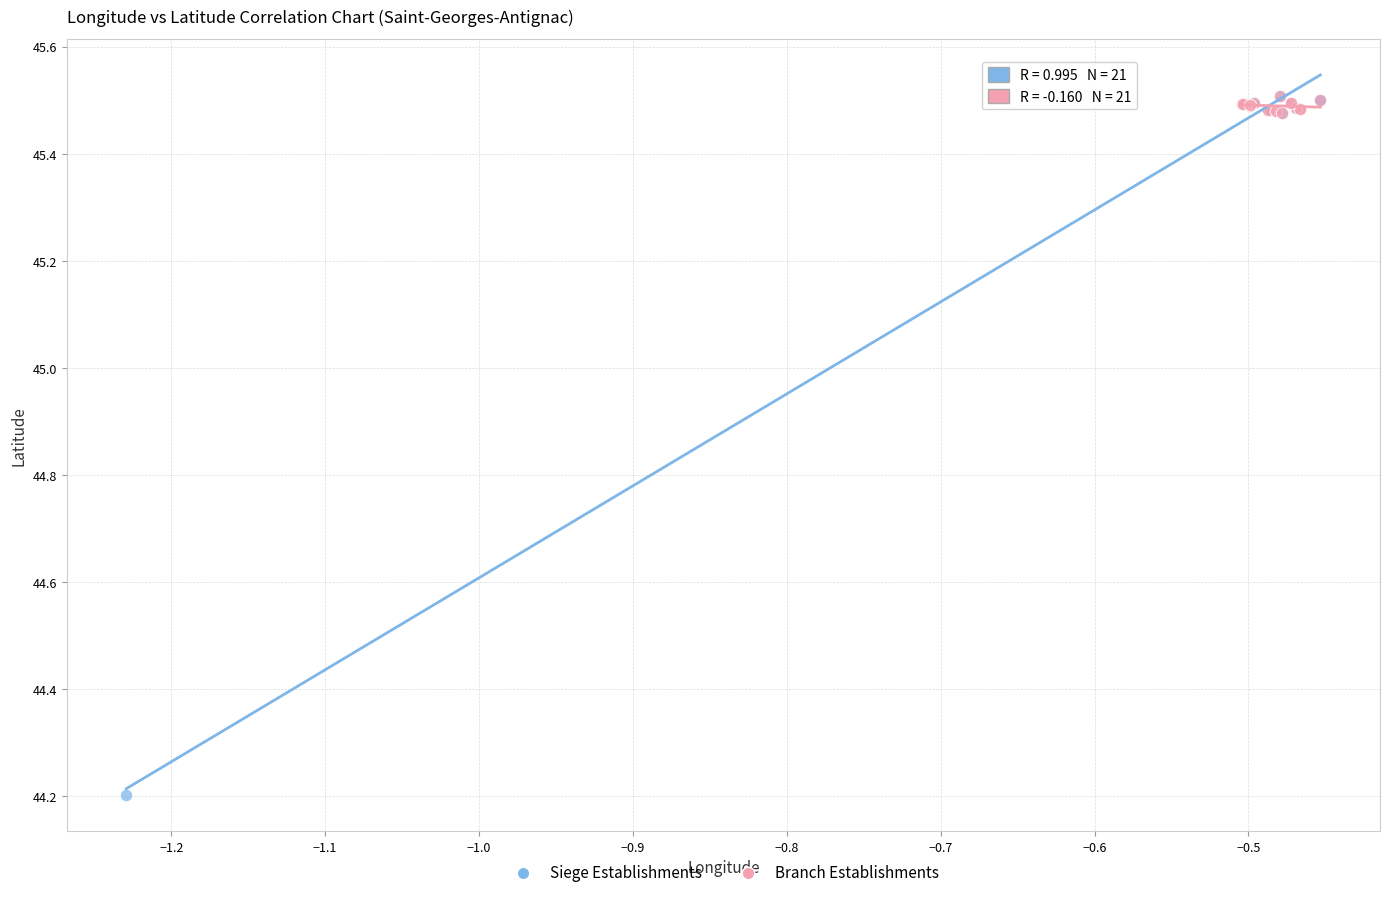

Which series has the largest Y range (max minus min)?

Siege Establishments